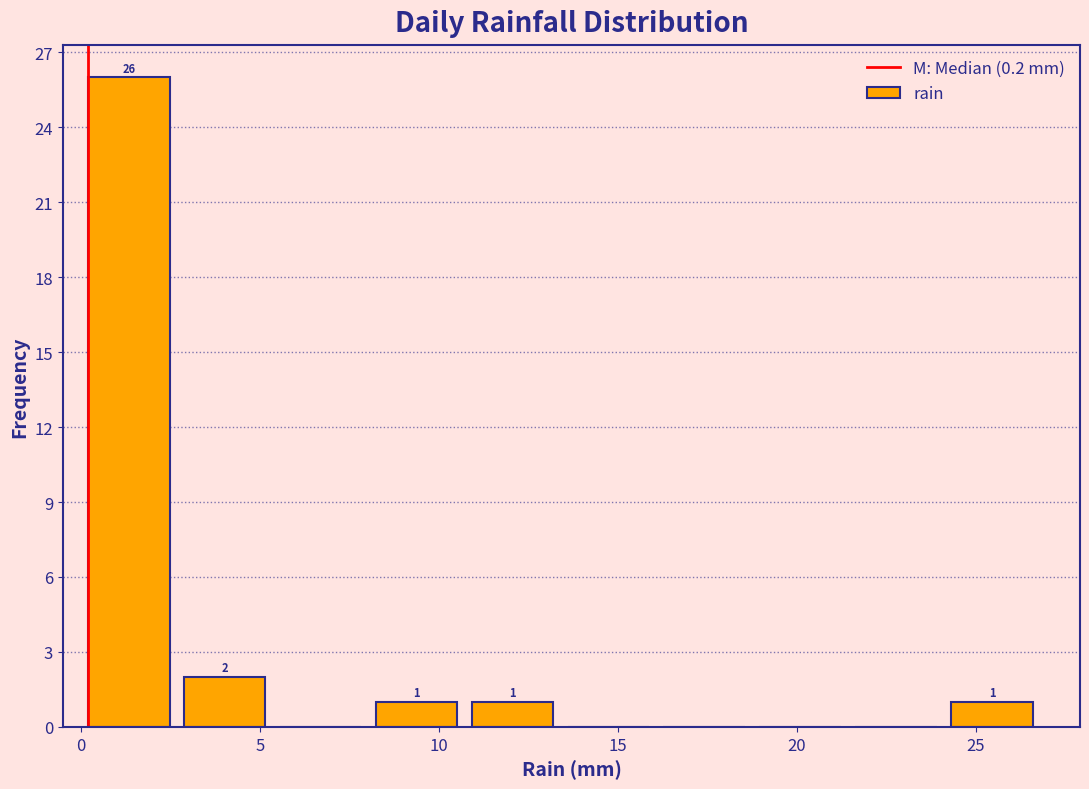

Over which range of the x-axis is the bar tallest?

0.0 to 2.5